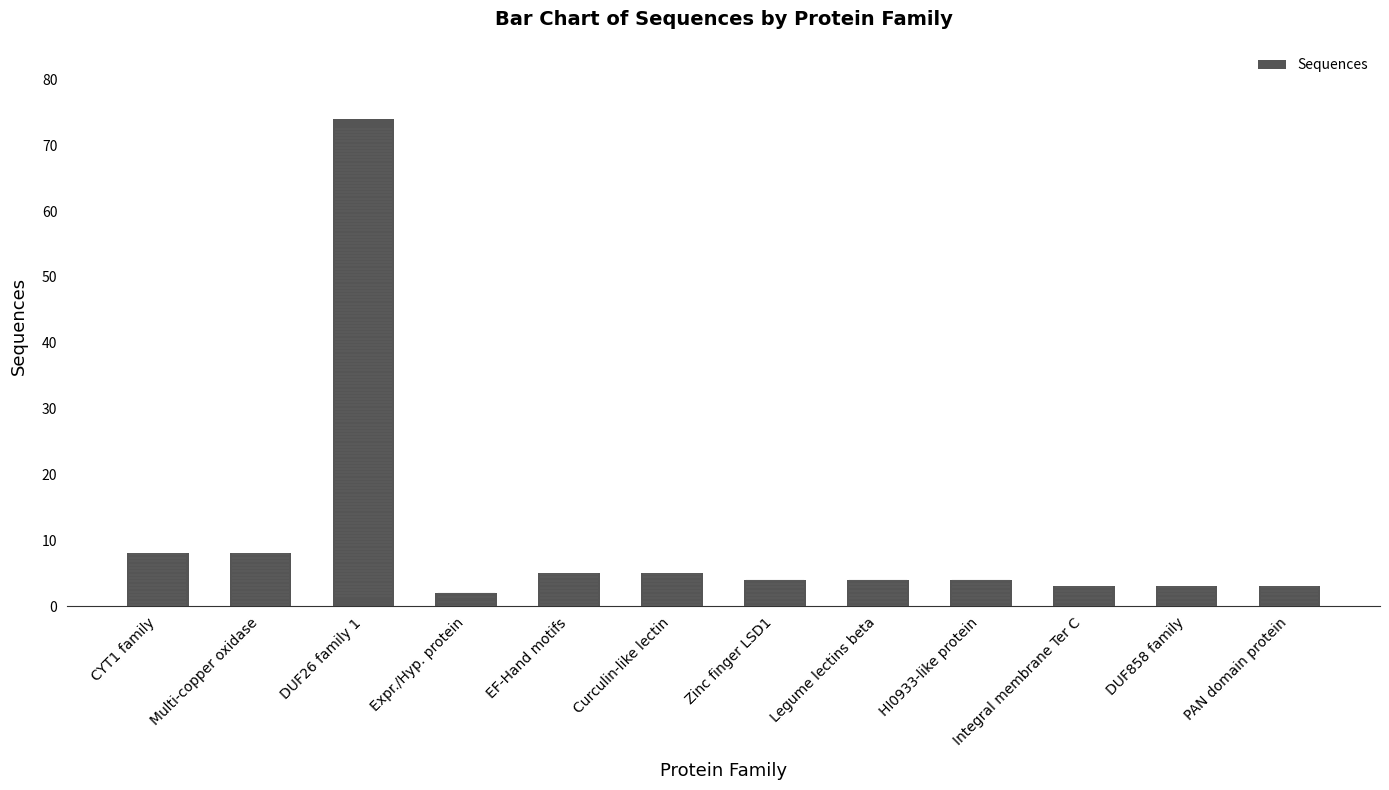

Reading left to right, transcribe all the data shown in this chart.

8	8	74	2	5	5	4	4	4	3	3	3